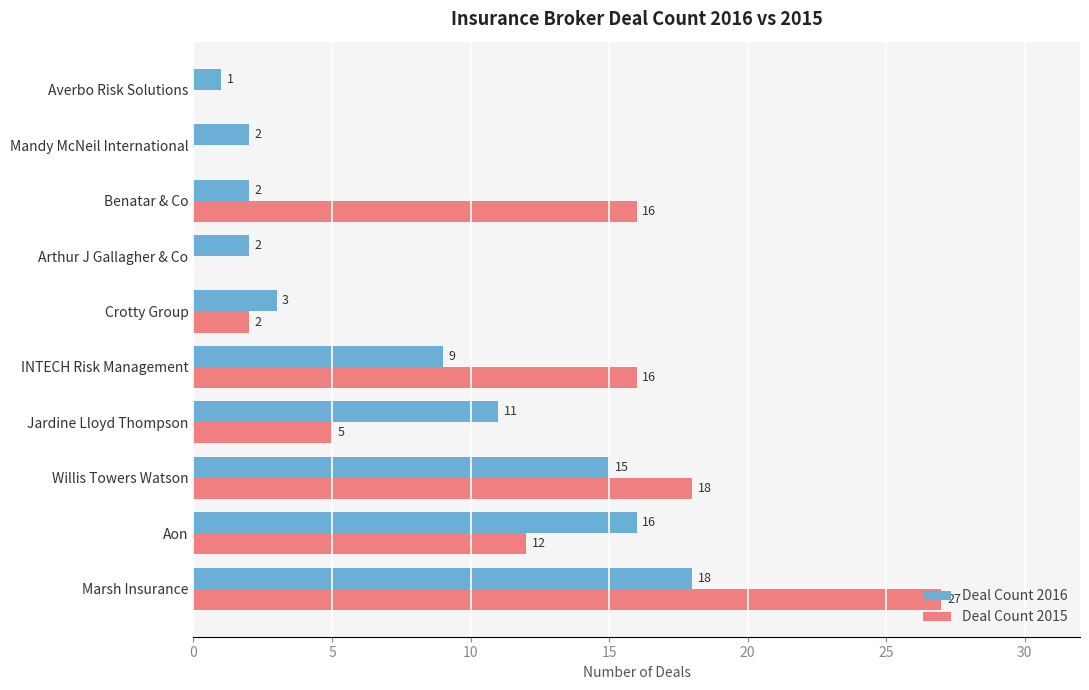

Is the value of Deal Count 2016 at Benatar & Co greater than the value of Deal Count 2015 at Benatar & Co?

No